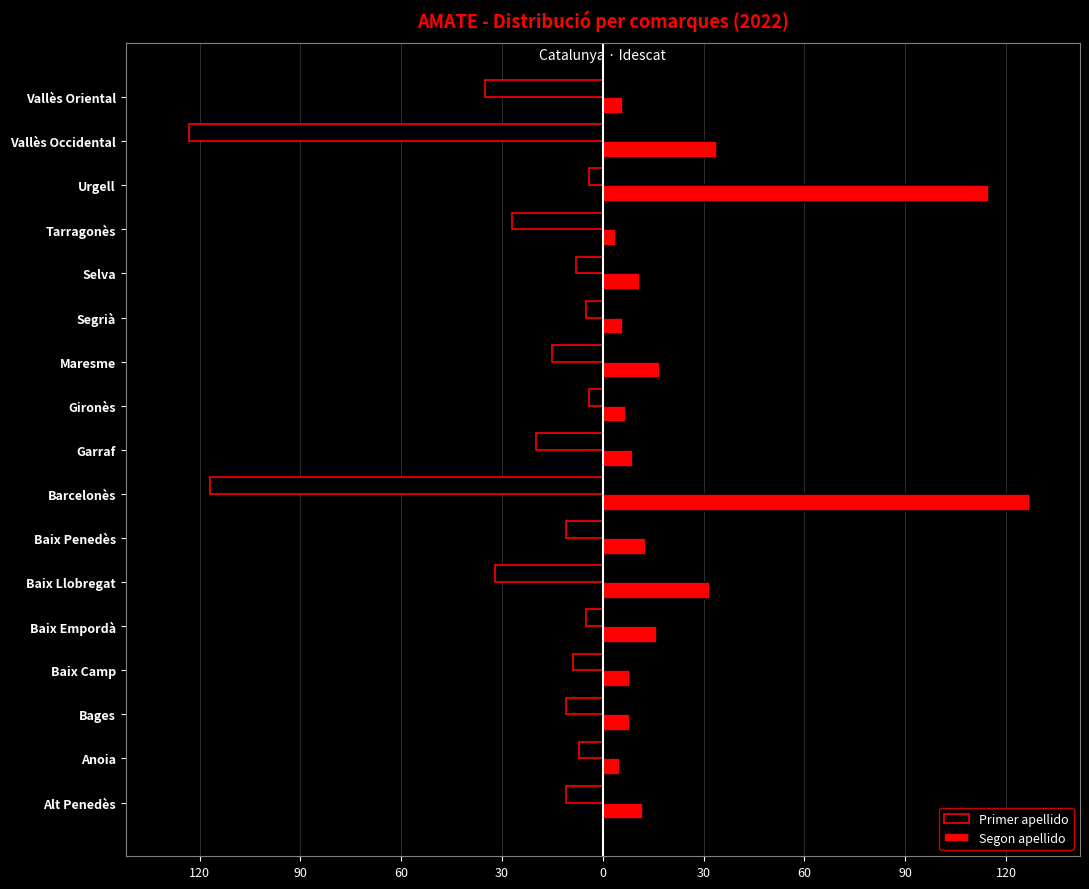

What are all the series names shown in the legend?

Primer apellido, Segon apellido